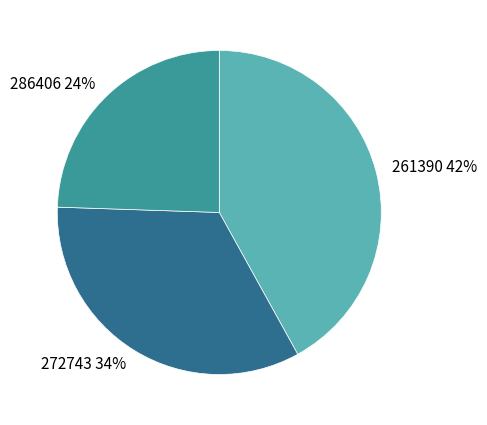

Count the number of slices in the pie.

3